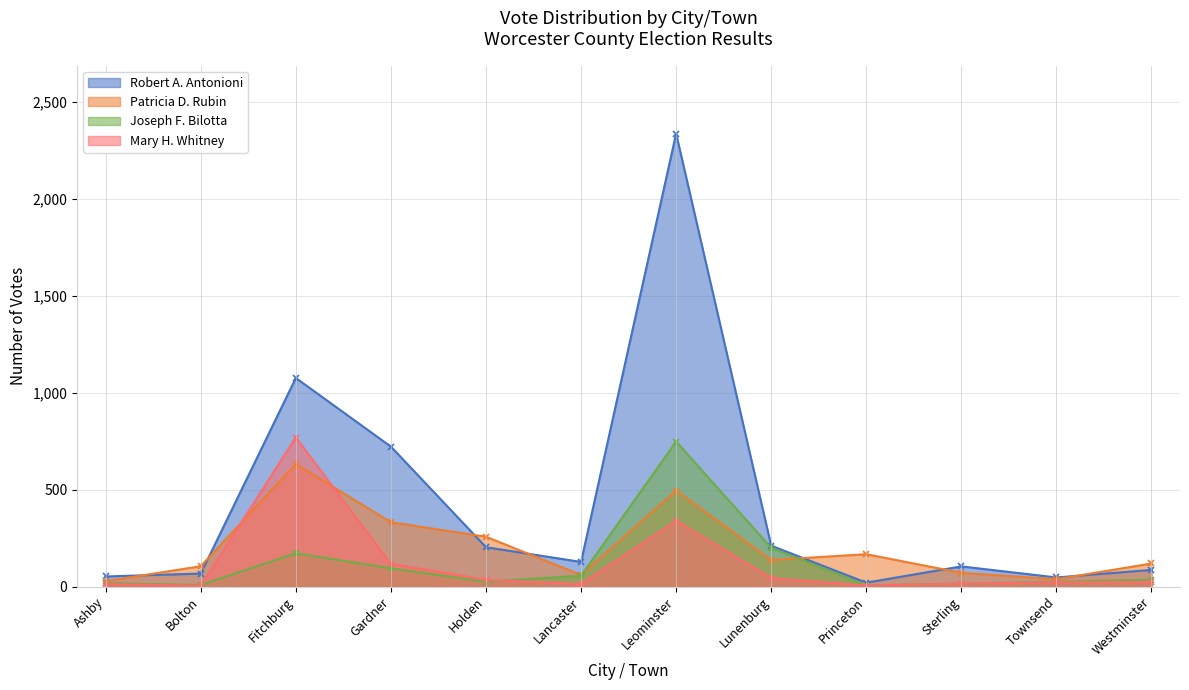

In Robert A. Antonioni, how many points are higher than both neighbors (excluding endpoints)?

3